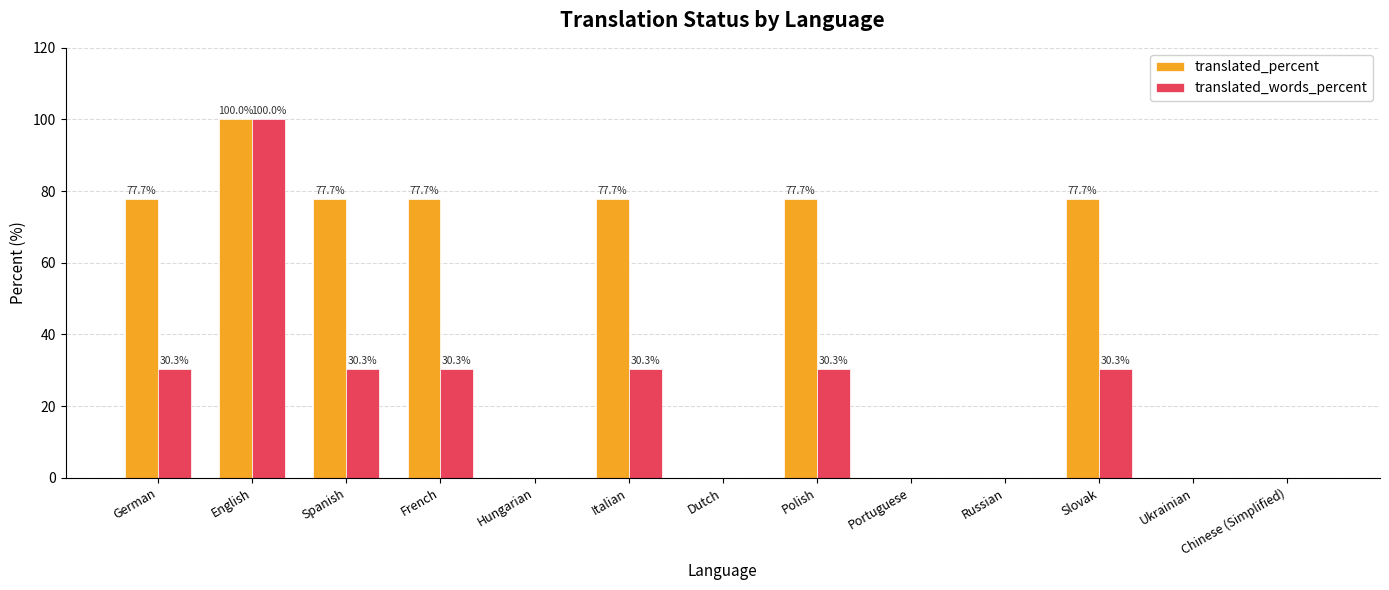

What is the sum of all translated_words_percent values?

281.8